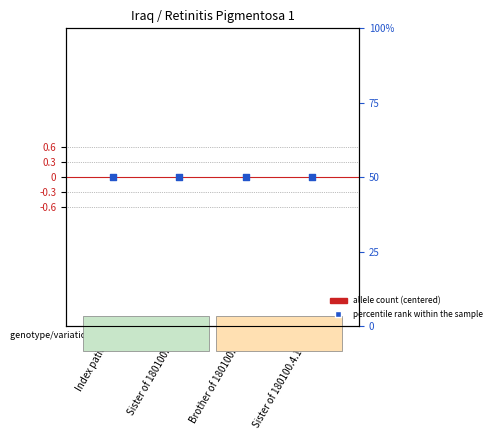

Which series reaches the maximum Y coordinate?

percentile rank within the sample